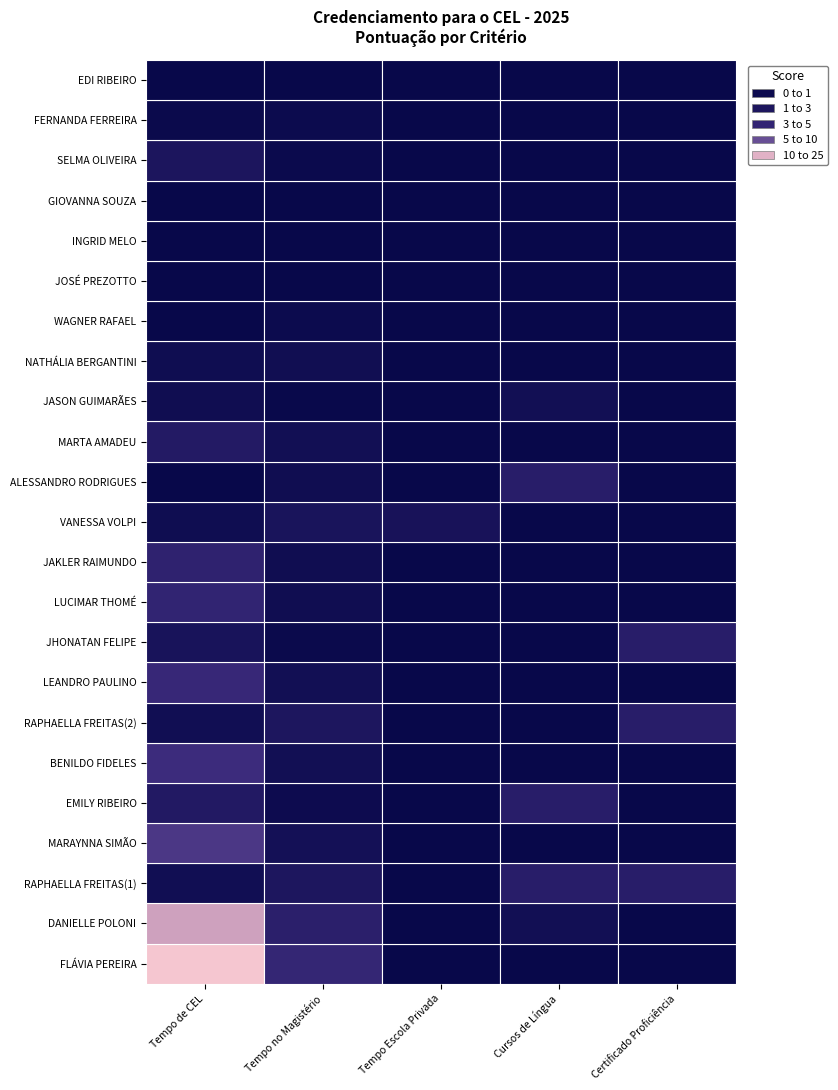

Reading left to right, list all the values displayed in this chart.

Tempo de CEL: FLÁVIA PEREIRA=20.7	DANIELLE POLONI=15.0	RAPHAELLA FREITAS(1)=0.9	MARAYNNA SIMÃO=5.8	EMILY RIBEIRO=2.5	BENILDO FIDELES=4.9	RAPHAELLA FREITAS(2)=0.9	LEANDRO PAULINO=4.4	JHONATAN FELIPE=1.6	LUCIMAR THOMÉ=3.9	JAKLER RAIMUNDO=3.7	VANESSA VOLPI=0.7	ALESSANDRO RODRIGUES=0.0	MARTA AMADEU=2.6	JASON GUIMARÃES=0.8	NATHÁLIA BERGANTINI=0.7	WAGNER RAFAEL=0.0	JOSÉ PREZOTTO=0.0	INGRID MELO=0.0	GIOVANNA SOUZA=0.0	SELMA OLIVEIRA=1.9	FERNANDA FERREIRA=0.3	EDI RIBEIRO=0.0
Tempo no Magistério: FLÁVIA PEREIRA=4.1	DANIELLE POLONI=3.3	RAPHAELLA FREITAS(1)=2.0	MARAYNNA SIMÃO=1.2	EMILY RIBEIRO=0.5	BENILDO FIDELES=1.0	RAPHAELLA FREITAS(2)=2.0	LEANDRO PAULINO=1.0	JHONATAN FELIPE=0.3	LUCIMAR THOMÉ=0.8	JAKLER RAIMUNDO=0.7	VANESSA VOLPI=1.7	ALESSANDRO RODRIGUES=0.7	MARTA AMADEU=1.0	JASON GUIMARÃES=0.1	NATHÁLIA BERGANTINI=0.9	WAGNER RAFAEL=0.5	JOSÉ PREZOTTO=0.1	INGRID MELO=0.0	GIOVANNA SOUZA=0.0	SELMA OLIVEIRA=0.4	FERNANDA FERREIRA=0.4	EDI RIBEIRO=0.0
Tempo Escola Privada: FLÁVIA PEREIRA=0.0	DANIELLE POLONI=0.0	RAPHAELLA FREITAS(1)=0.1	MARAYNNA SIMÃO=0.0	EMILY RIBEIRO=0.0	BENILDO FIDELES=0.0	RAPHAELLA FREITAS(2)=0.0	LEANDRO PAULINO=0.0	JHONATAN FELIPE=0.0	LUCIMAR THOMÉ=0.0	JAKLER RAIMUNDO=0.0	VANESSA VOLPI=1.5	ALESSANDRO RODRIGUES=0.0	MARTA AMADEU=0.0	JASON GUIMARÃES=0.0	NATHÁLIA BERGANTINI=0.0	WAGNER RAFAEL=0.0	JOSÉ PREZOTTO=0.0	INGRID MELO=0.0	GIOVANNA SOUZA=0.0	SELMA OLIVEIRA=0.0	FERNANDA FERREIRA=0.0	EDI RIBEIRO=0.0
Cursos de Língua: FLÁVIA PEREIRA=0.0	DANIELLE POLONI=1.0	RAPHAELLA FREITAS(1)=3.0	MARAYNNA SIMÃO=0.0	EMILY RIBEIRO=3.0	BENILDO FIDELES=0.0	RAPHAELLA FREITAS(2)=0.0	LEANDRO PAULINO=0.0	JHONATAN FELIPE=0.0	LUCIMAR THOMÉ=0.0	JAKLER RAIMUNDO=0.0	VANESSA VOLPI=0.0	ALESSANDRO RODRIGUES=3.0	MARTA AMADEU=0.0	JASON GUIMARÃES=1.0	NATHÁLIA BERGANTINI=0.0	WAGNER RAFAEL=0.0	JOSÉ PREZOTTO=0.0	INGRID MELO=0.0	GIOVANNA SOUZA=0.0	SELMA OLIVEIRA=0.0	FERNANDA FERREIRA=0.0	EDI RIBEIRO=0.0
Certificado Proficiência: FLÁVIA PEREIRA=0.0	DANIELLE POLONI=0.0	RAPHAELLA FREITAS(1)=3.0	MARAYNNA SIMÃO=0.0	EMILY RIBEIRO=0.0	BENILDO FIDELES=0.0	RAPHAELLA FREITAS(2)=3.0	LEANDRO PAULINO=0.0	JHONATAN FELIPE=3.0	LUCIMAR THOMÉ=0.0	JAKLER RAIMUNDO=0.0	VANESSA VOLPI=0.0	ALESSANDRO RODRIGUES=0.0	MARTA AMADEU=0.0	JASON GUIMARÃES=0.0	NATHÁLIA BERGANTINI=0.0	WAGNER RAFAEL=0.0	JOSÉ PREZOTTO=0.0	INGRID MELO=0.0	GIOVANNA SOUZA=0.0	SELMA OLIVEIRA=0.0	FERNANDA FERREIRA=0.0	EDI RIBEIRO=0.0